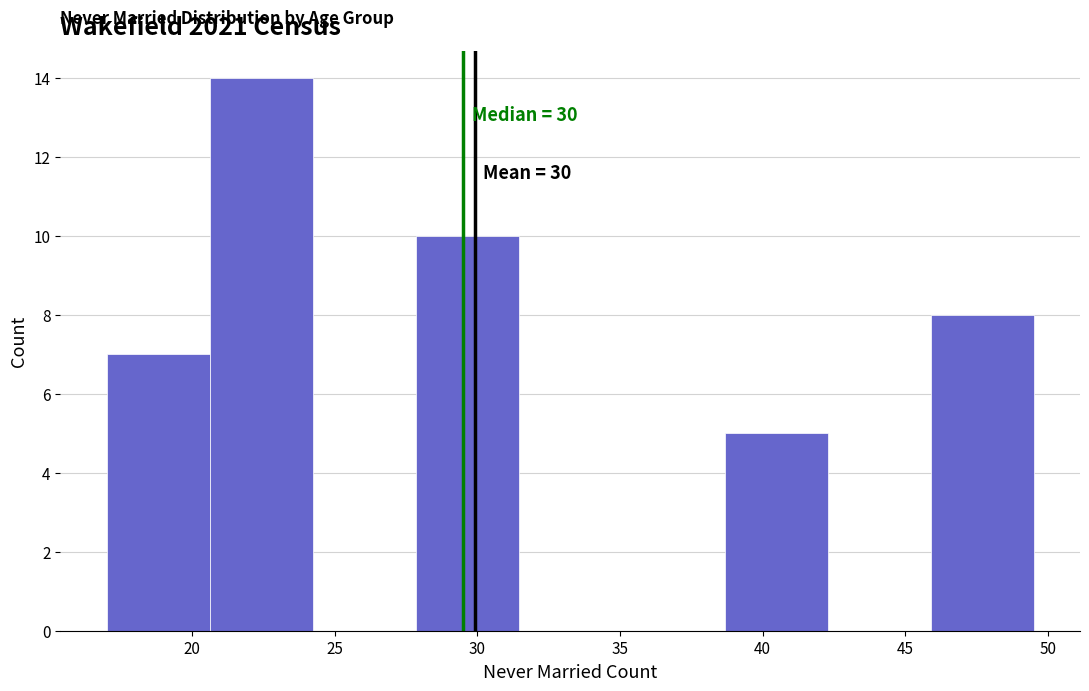

Over which range of the x-axis is the bar tallest?

20.5 to 24.0